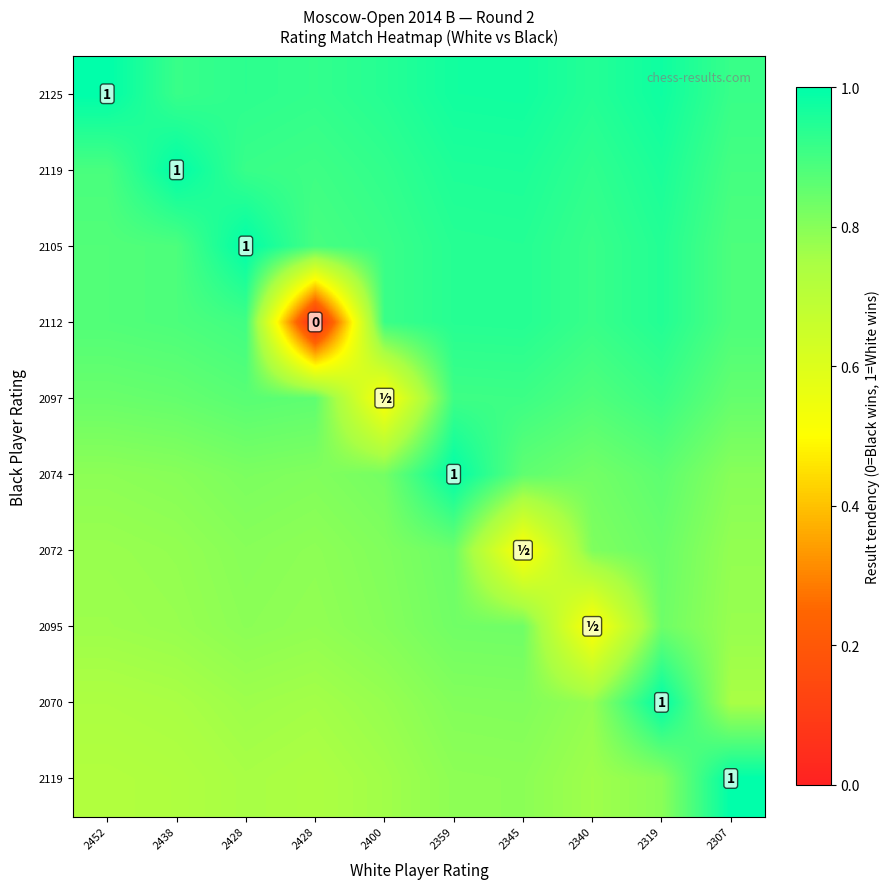

How many categories are shown in the chart?

10